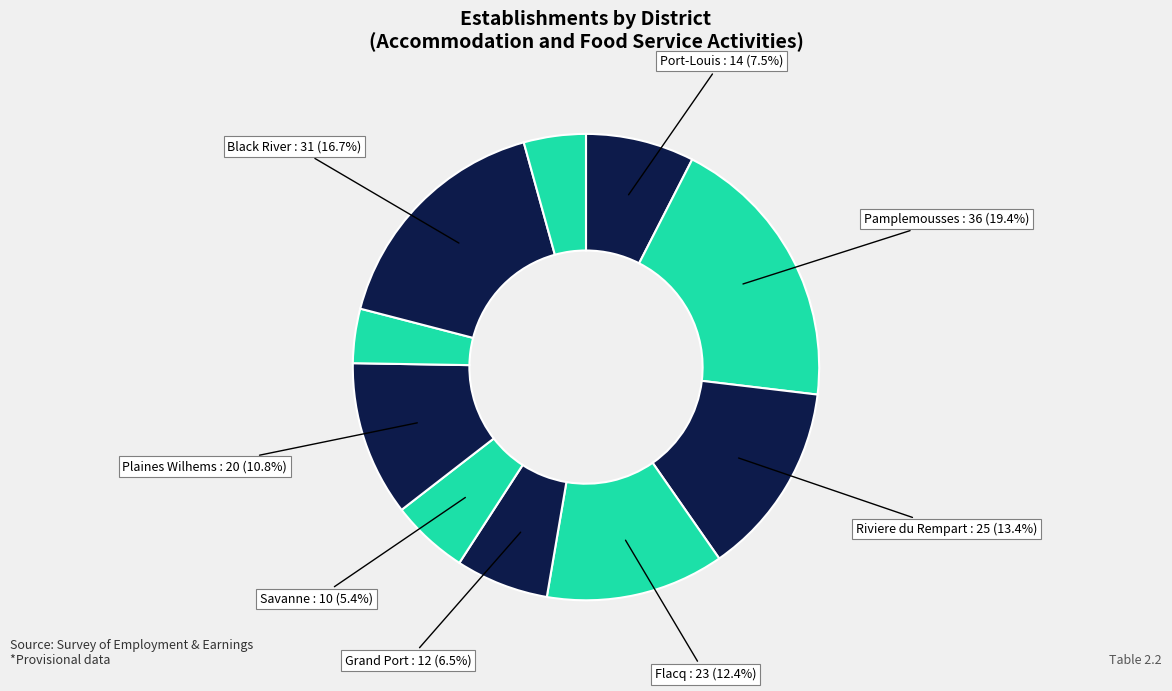

Does any single category account for the majority?

No